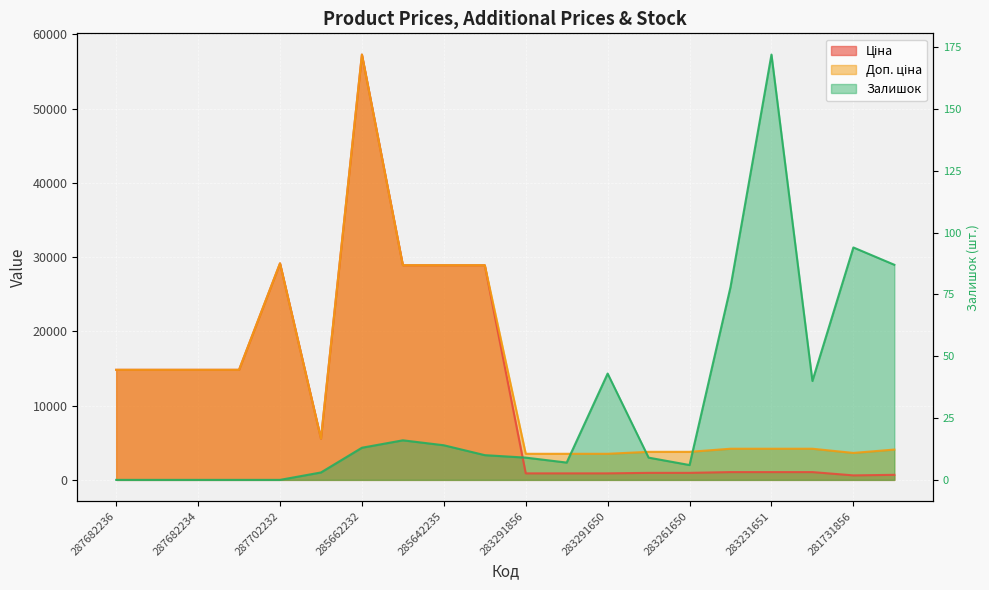

True or false: Ціна has more than 1 points higher than both neighbors.

True